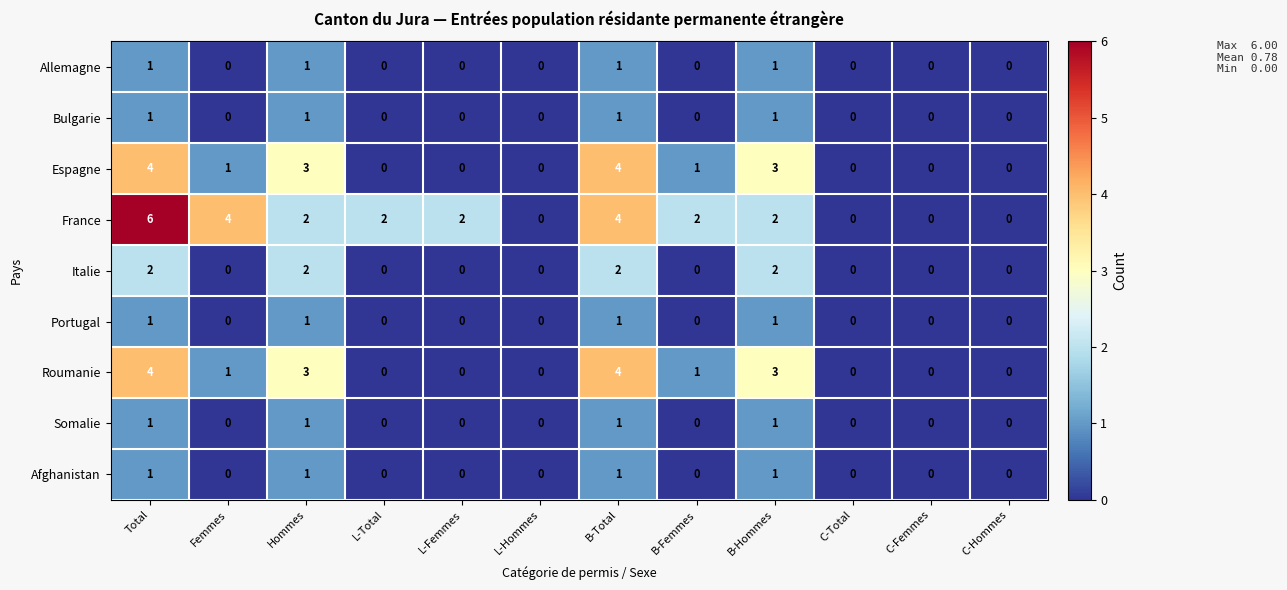

How many categories are shown in the chart?

12